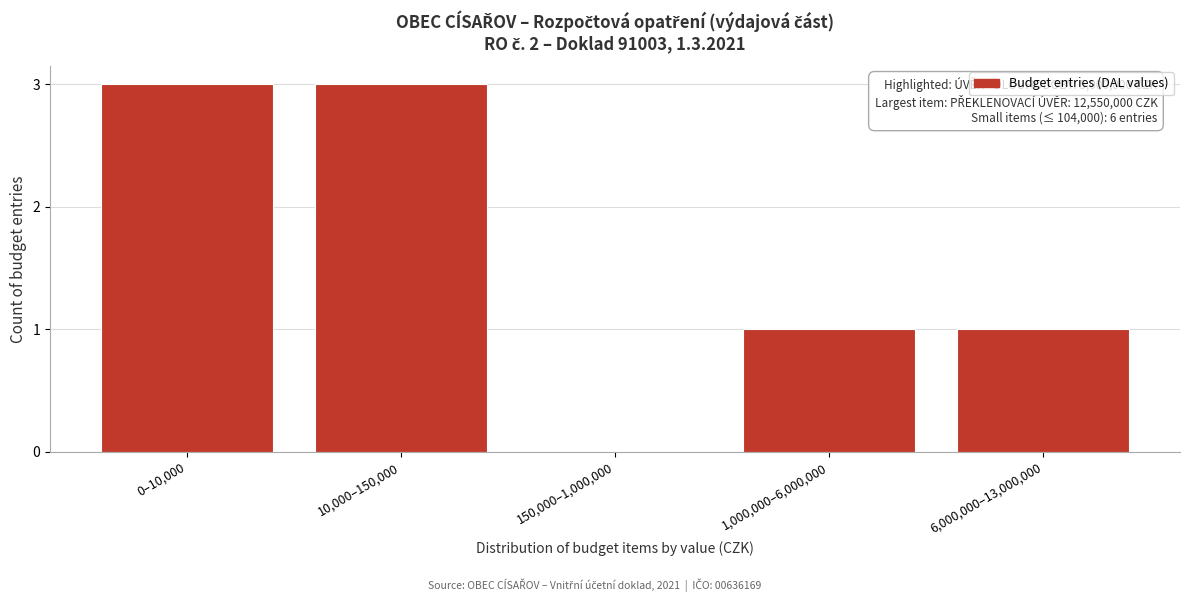

Reading left to right, list all the values displayed in this chart.

0–10,000=3	10,000–150,000=3	150,000–1,000,000=0	1,000,000–6,000,000=1	6,000,000–13,000,000=1